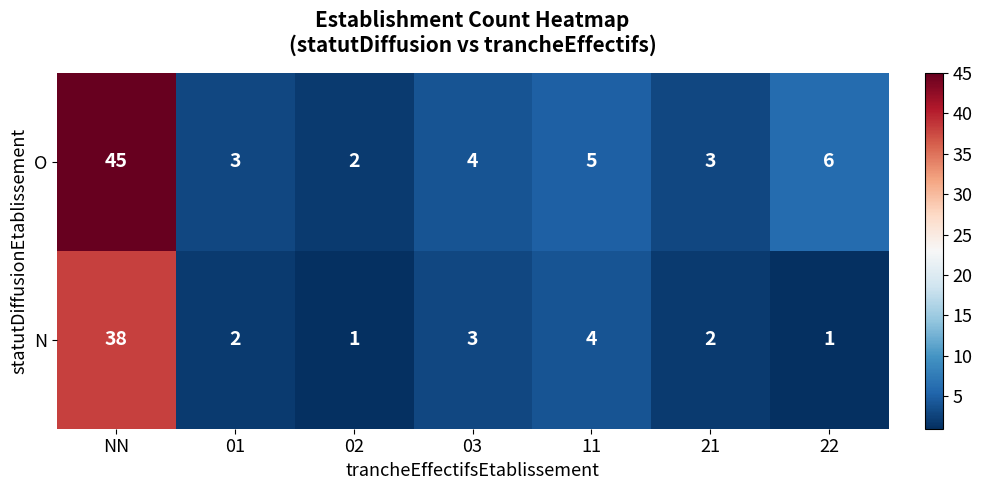

What is the total value across all series at 22?

7